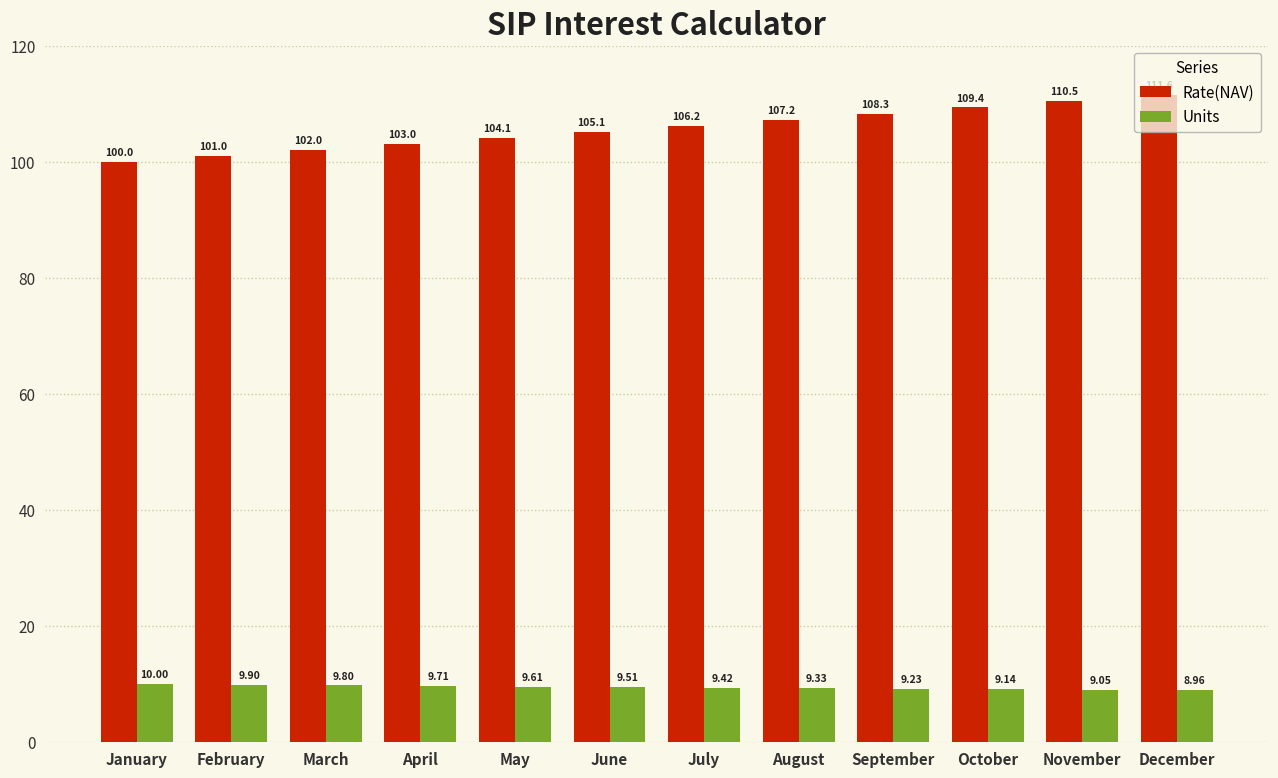

What is the maximum value shown in the chart?

111.6